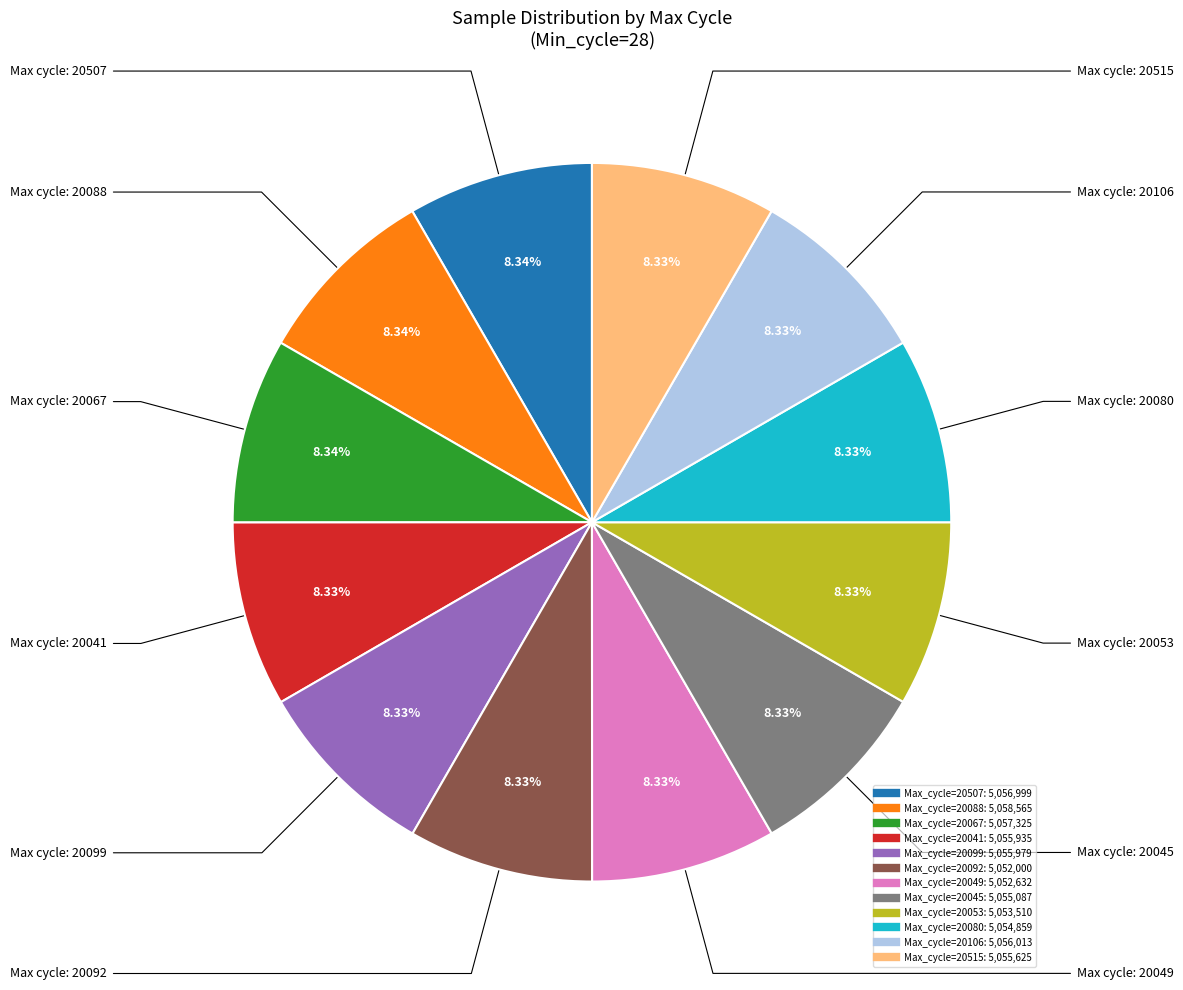

Is there any slice that represents more than half of the pie?

No